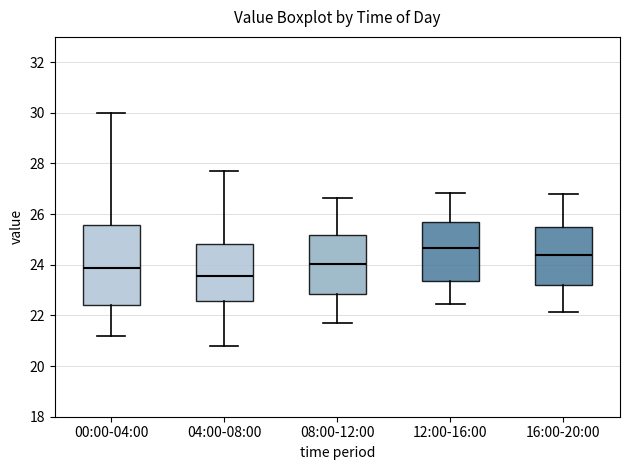

Reading left to right, transcribe this box plot: for each box, give where its median line is, the range the box spans, and where its two whiskers end, as read against the y-axis. The values are not printed on the chart, so give them approximately, as read against the axis.

00:00-04:00: median 23.8, box 22.4 to 25.6, whiskers 21.2 to 30.0
04:00-08:00: median 23.6, box 22.6 to 24.8, whiskers 20.8 to 27.8
08:00-12:00: median 24.0, box 22.8 to 25.2, whiskers 21.8 to 26.6
12:00-16:00: median 24.6, box 23.4 to 25.6, whiskers 22.4 to 26.8
16:00-20:00: median 24.4, box 23.2 to 25.4, whiskers 22.2 to 26.8